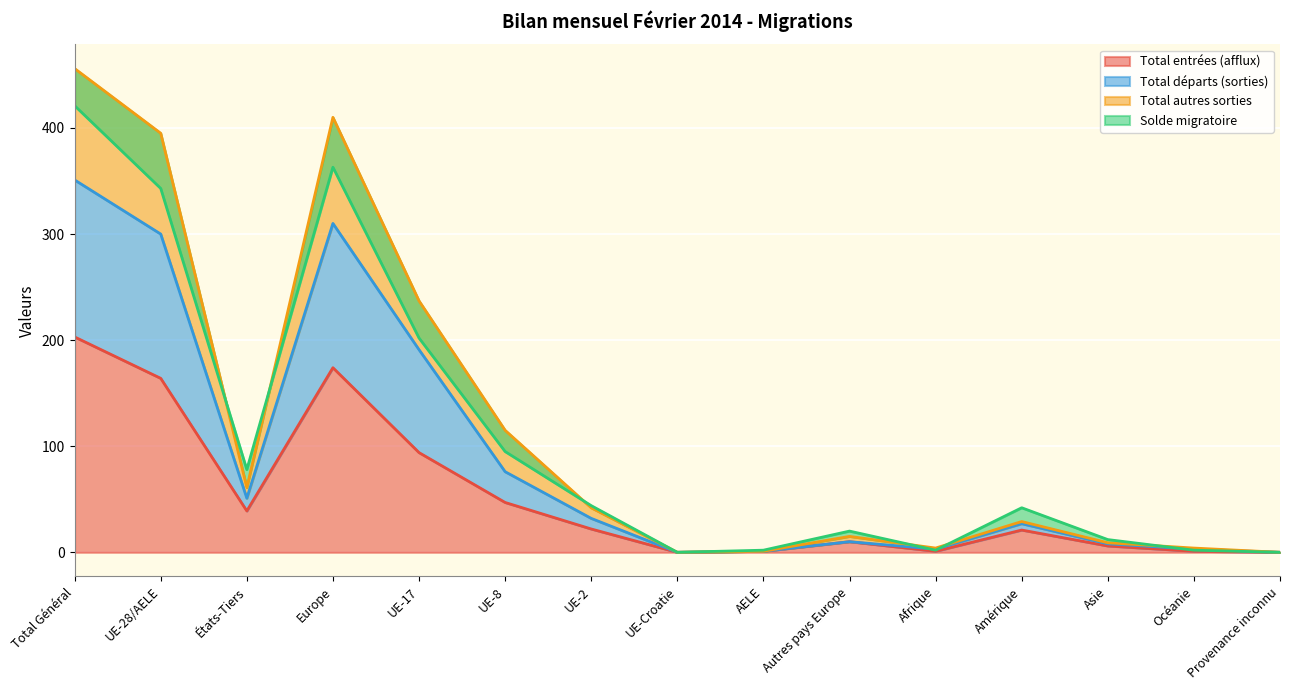

True or false: Total départs (sorties) and Total entrées (afflux) cross at least once.

False